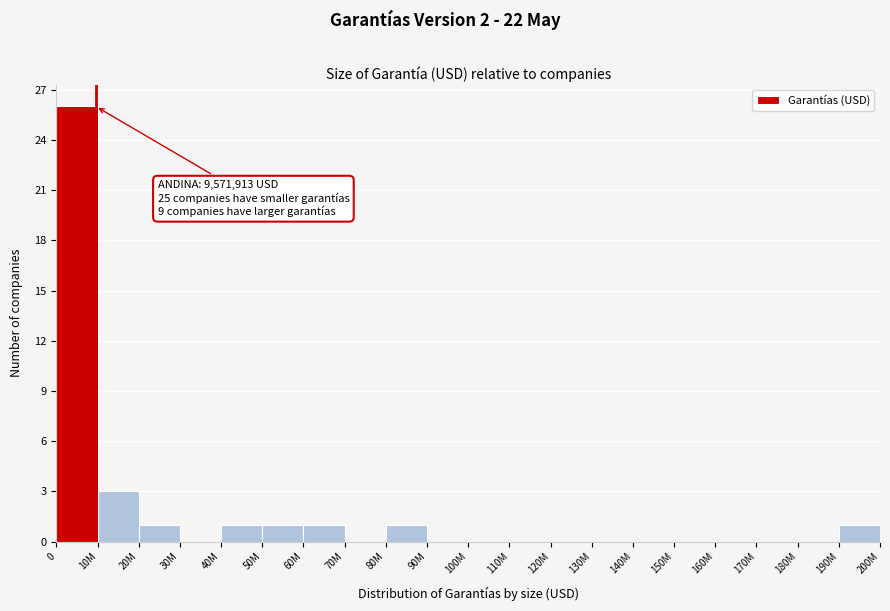

Reading left to right, list all the values displayed in this chart.

0=26	10M=3	20M=1	30M=0	40M=1	50M=1	60M=1	70M=0	80M=1	90M=0	100M=0	110M=0	120M=0	130M=0	140M=0	150M=0	160M=0	170M=0	180M=0	190M=1